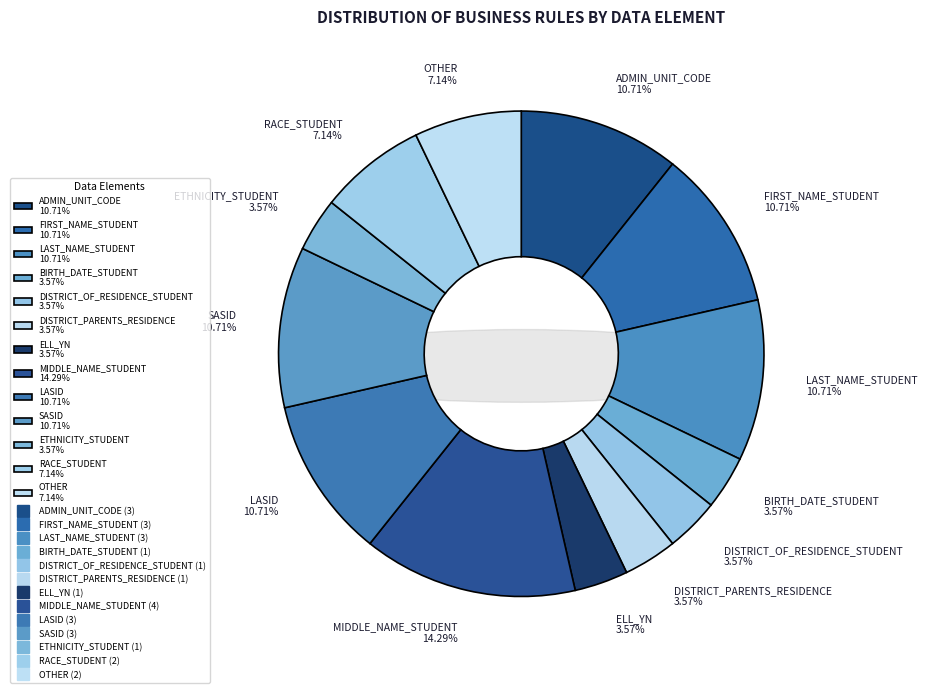

The FIRST_NAME_STUDENT slice represents 11% of the pie. True or false?

True